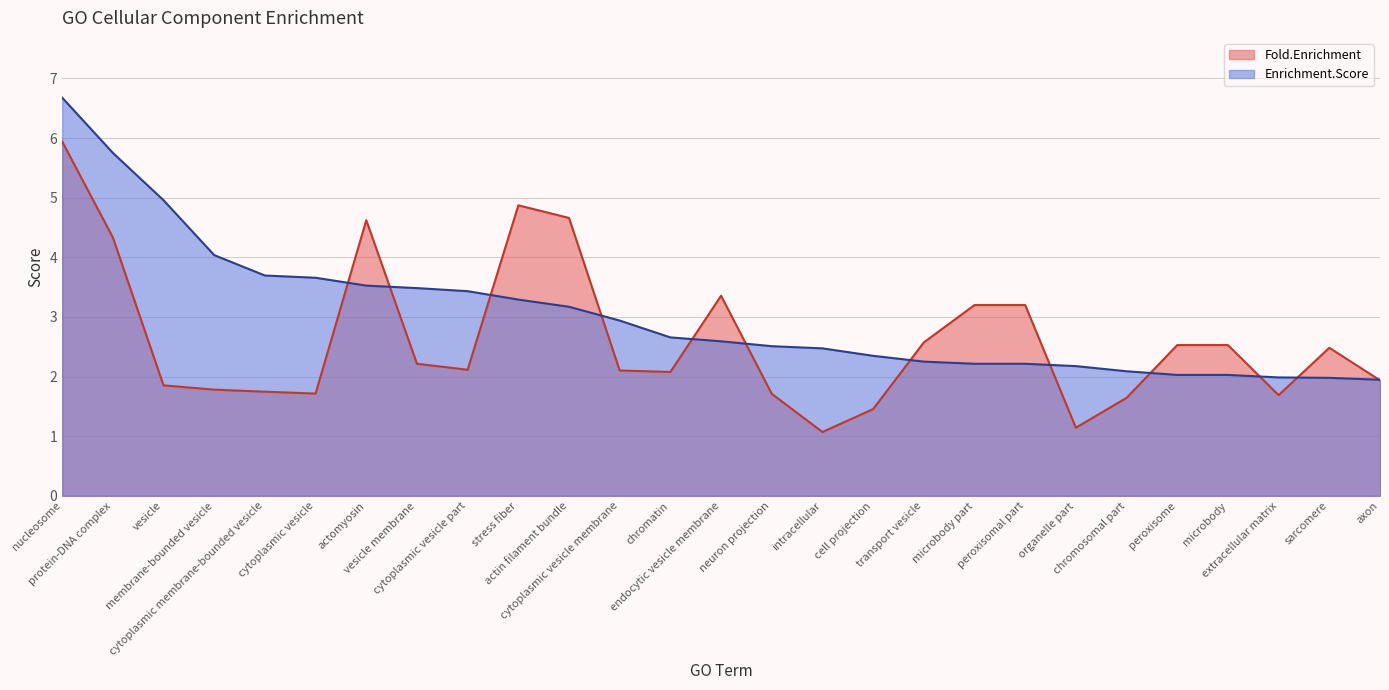

What is the difference between the Fold.Enrichment values at cytoplasmic vesicle membrane and peroxisome?

0.4